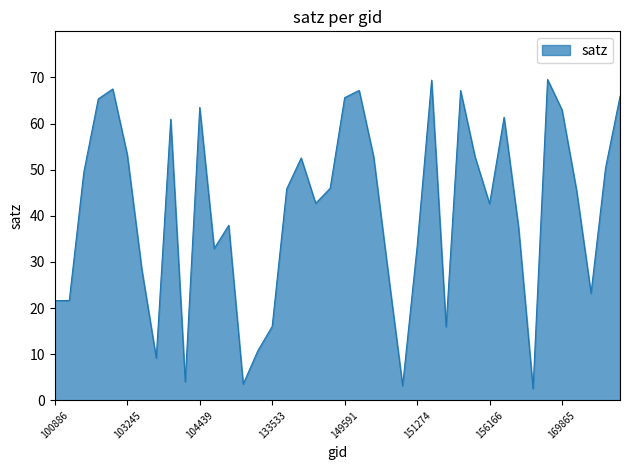

What is the maximum value shown in the chart?

69.6